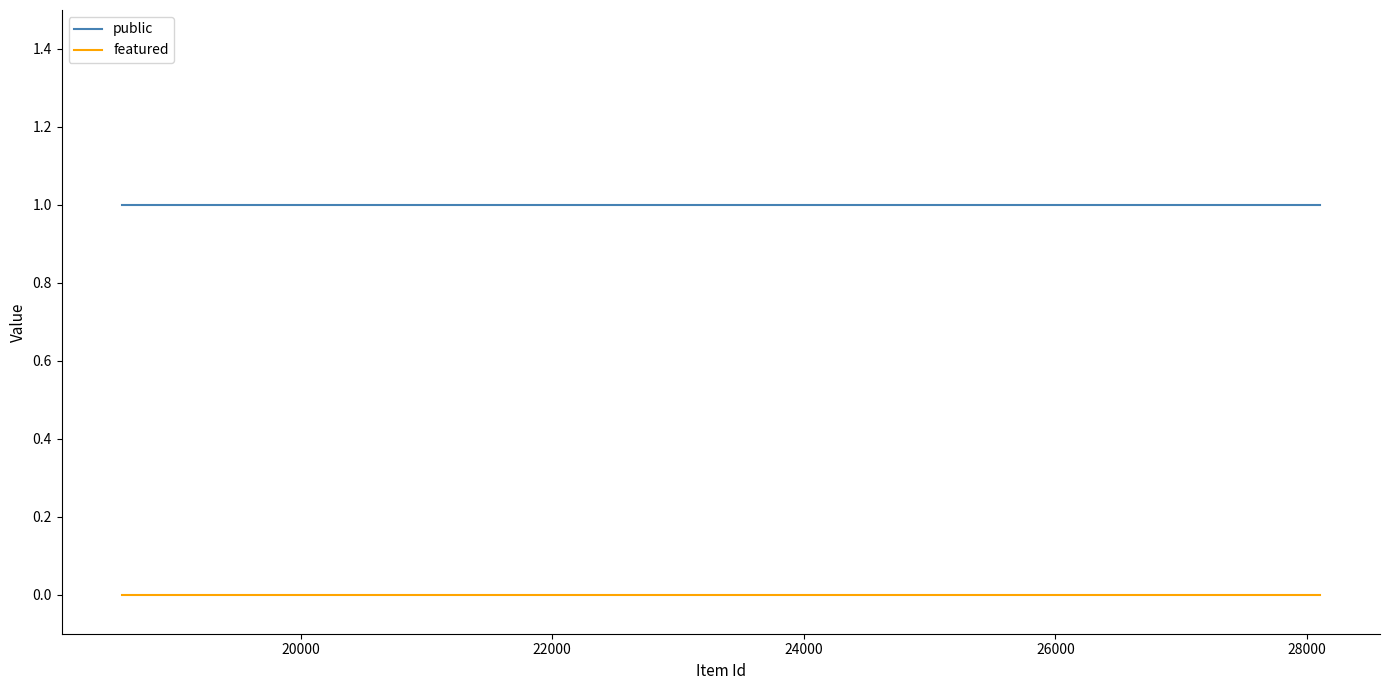

Is the value of public at 18000 greater than the value of featured at 22000?

Yes